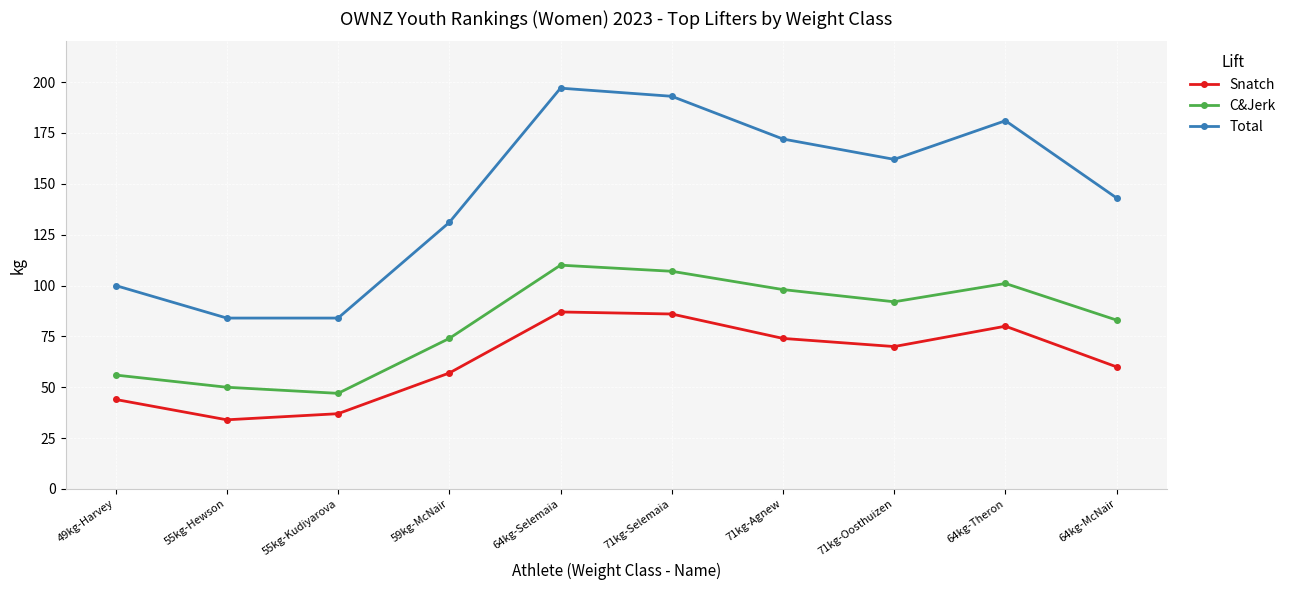

How many lines are shown in the chart?

3